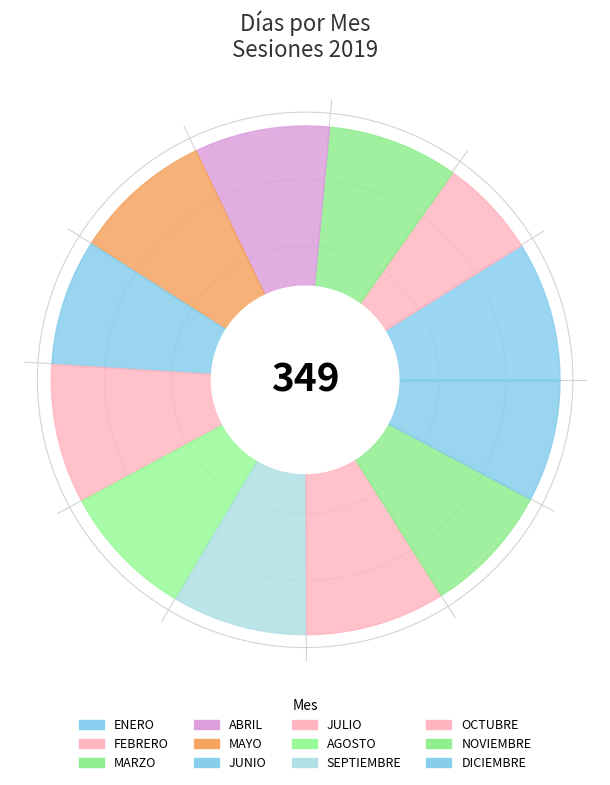

Is DICIEMBRE the majority of the pie?

No